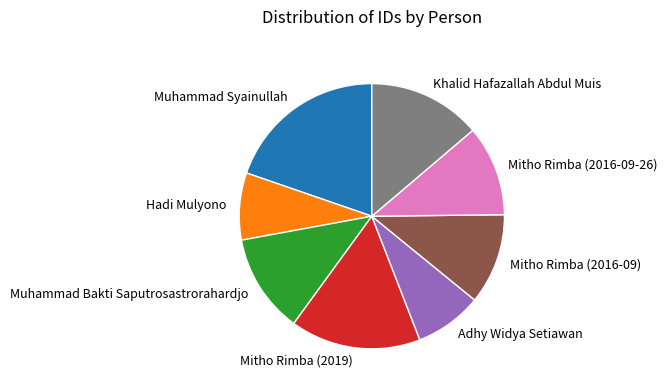

Is the sum of Hadi Mulyono and Mitho Rimba (2016-09-26) greater than half?

No